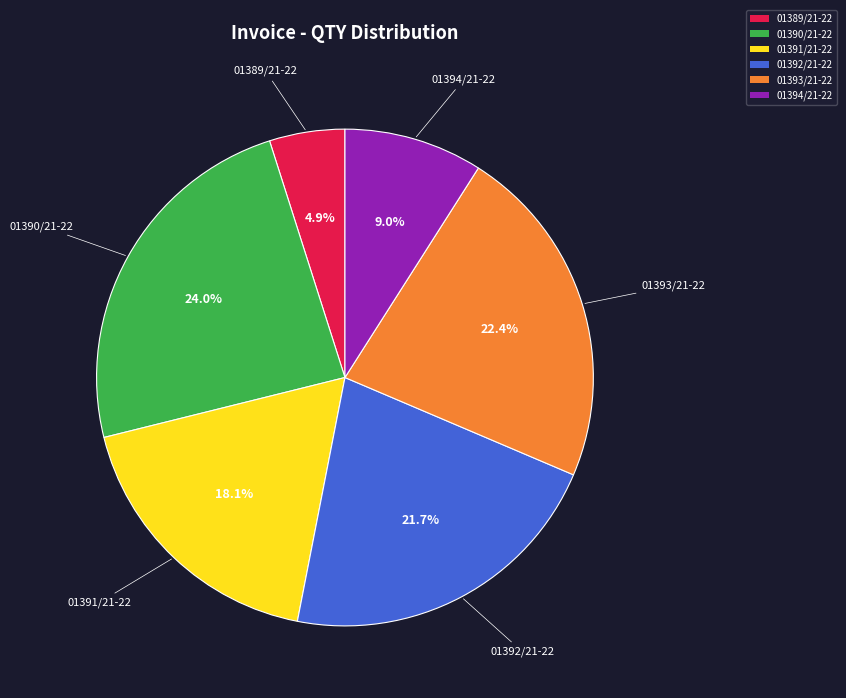

How many slices are in this pie chart?

6